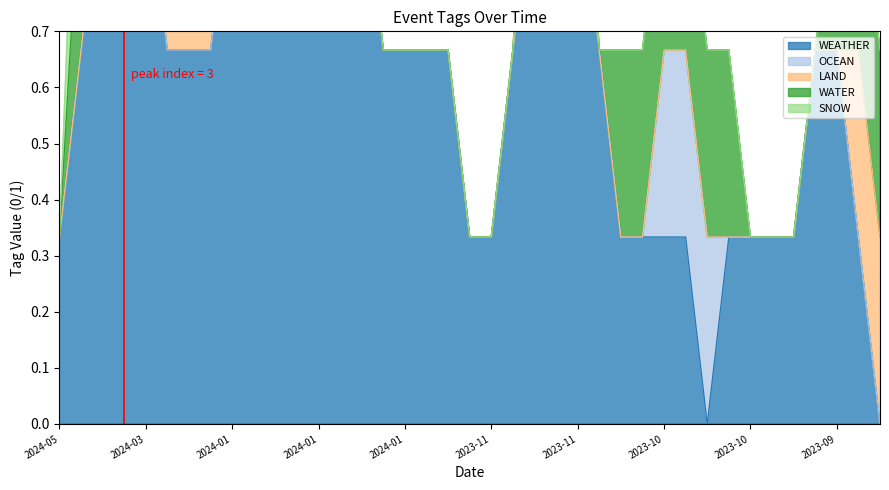

What is the difference between the maximum and minimum values?

1